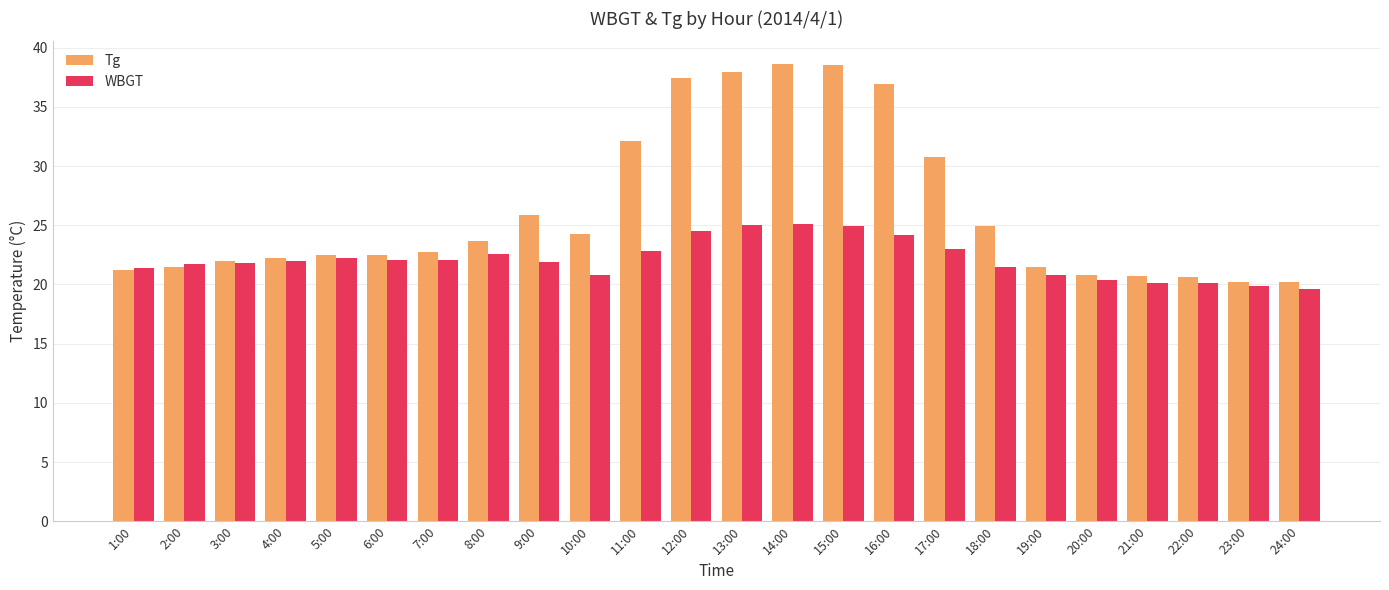

What is the minimum value shown in the chart?

19.6